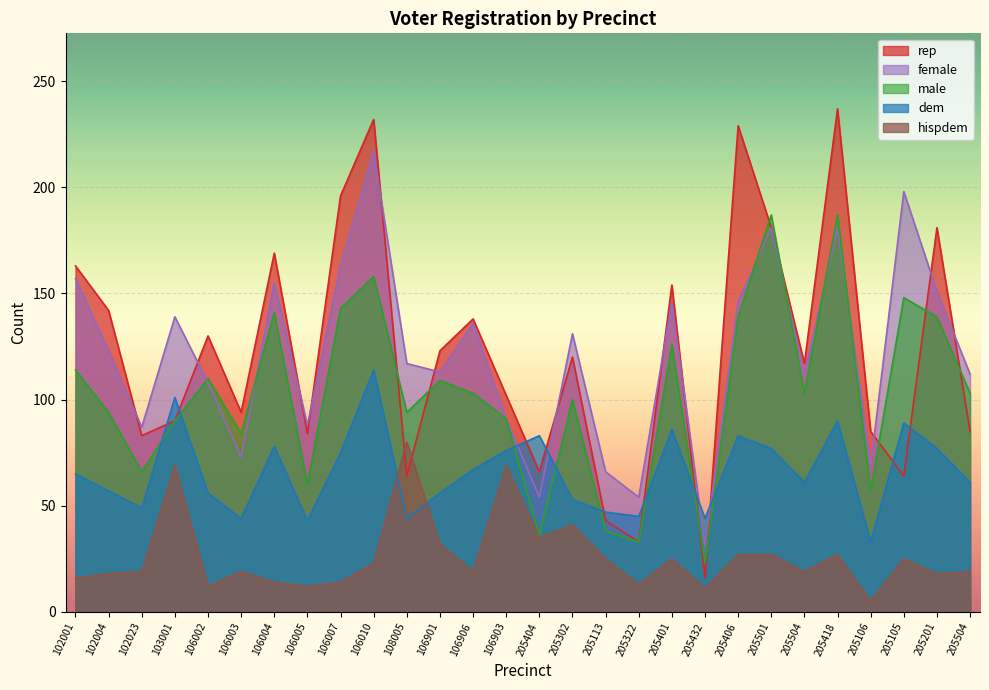

True or false: hispdem and female cross at least once.

False